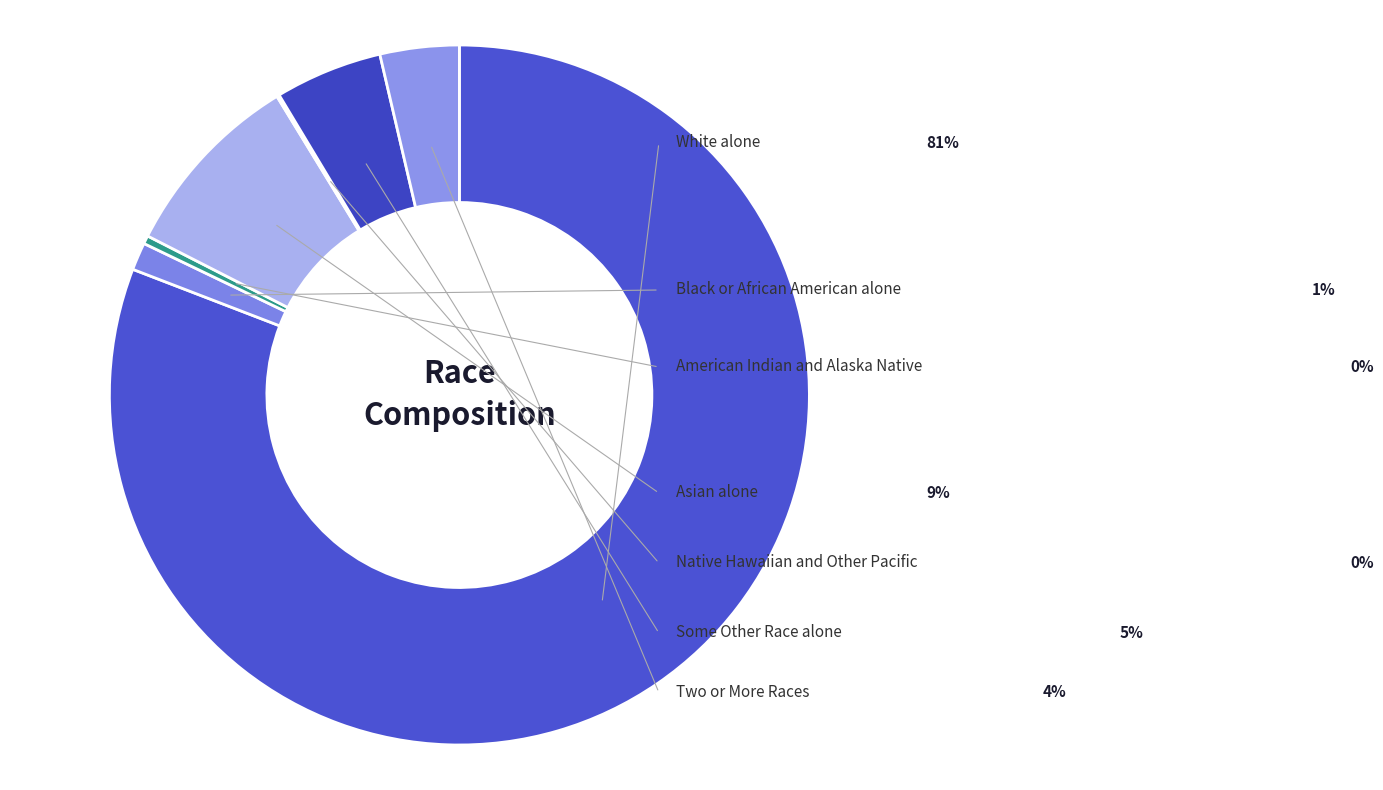

Count the number of slices in the pie.

7